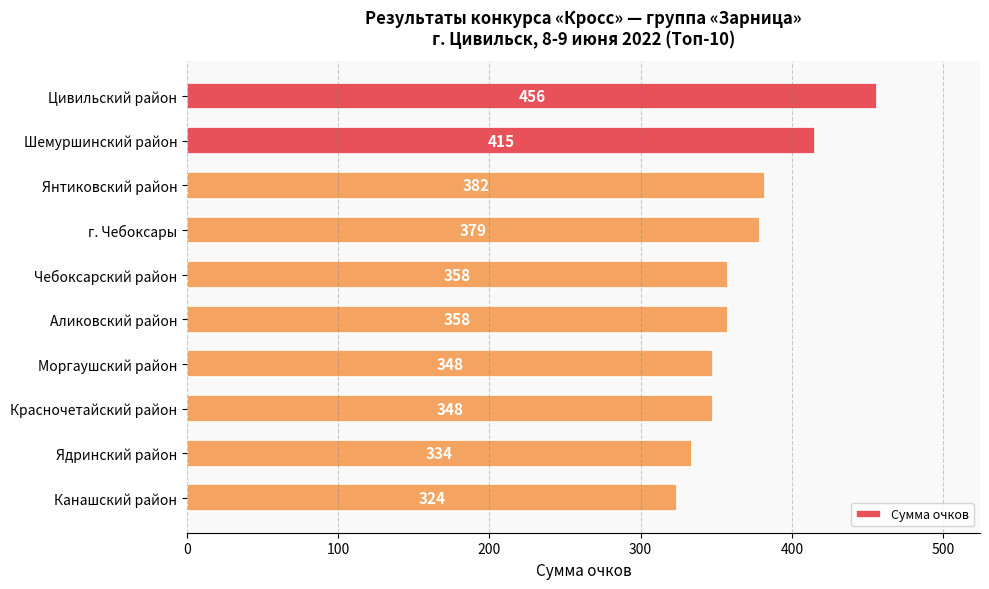

What is the change in value from Моргаушский район to Ядринский район?

-14